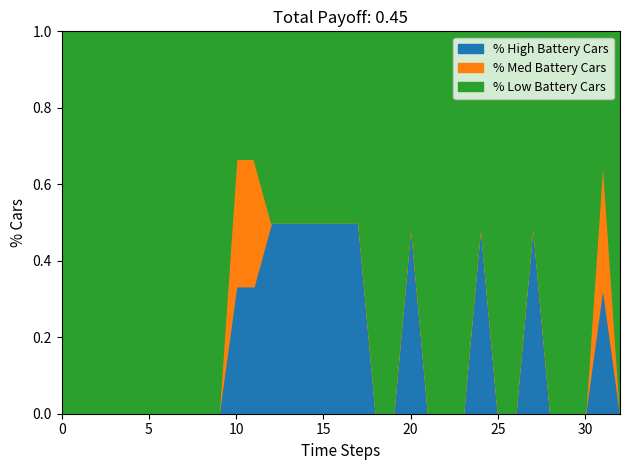

What is the total value across all series at 30?

1.0